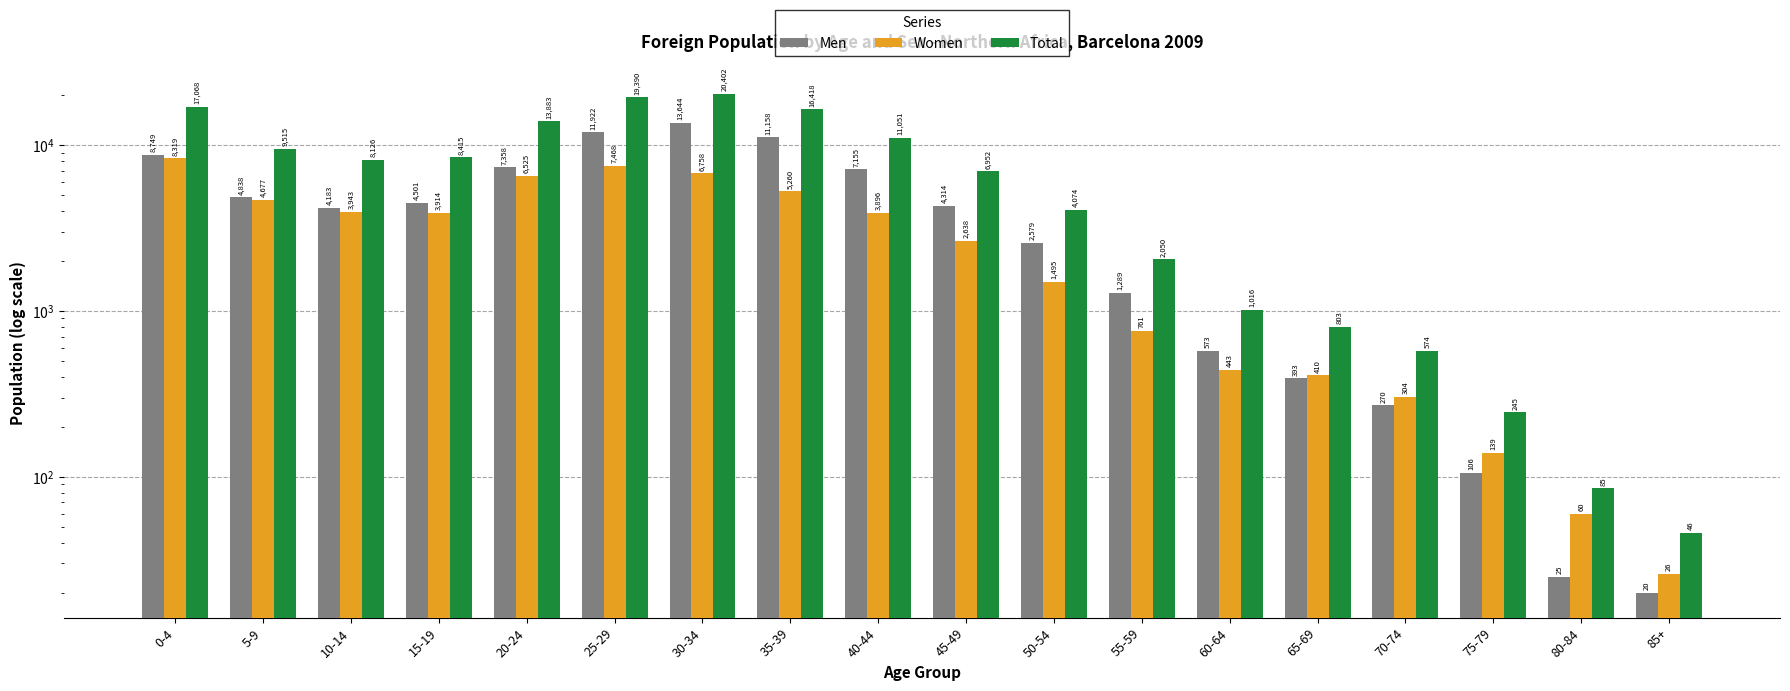

At which category is the sum across all series the highest?

30-34